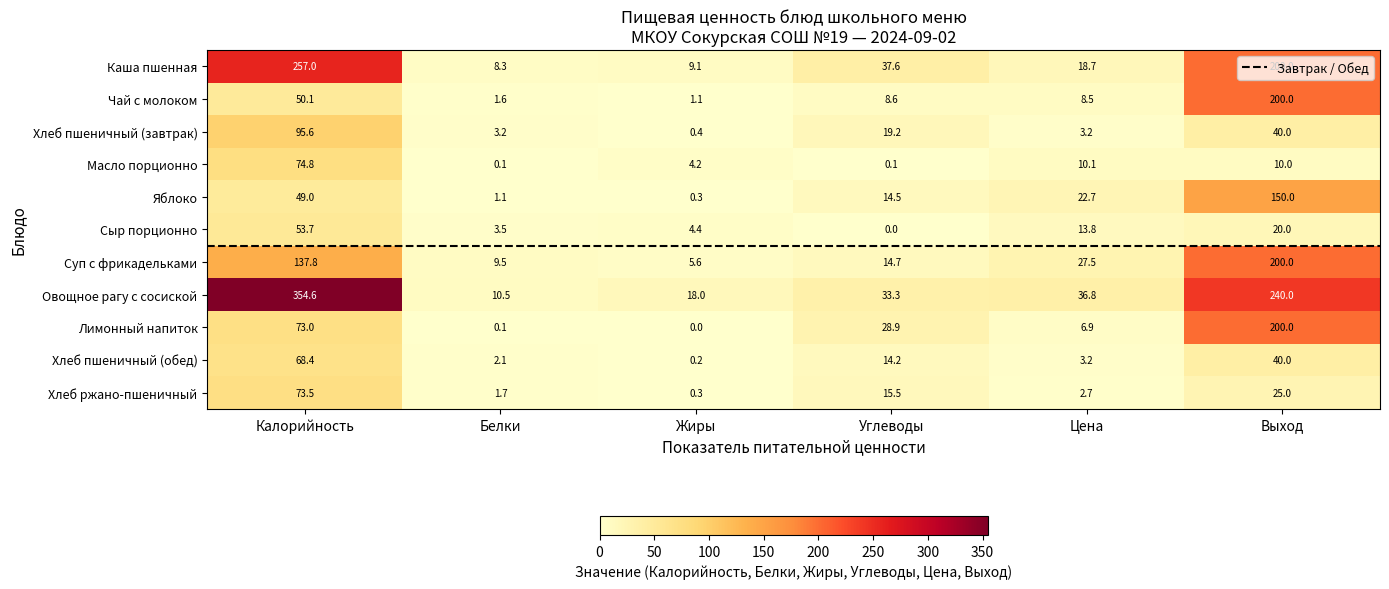

What is the average value of the Хлеб ржано-пшеничный series?

19.8